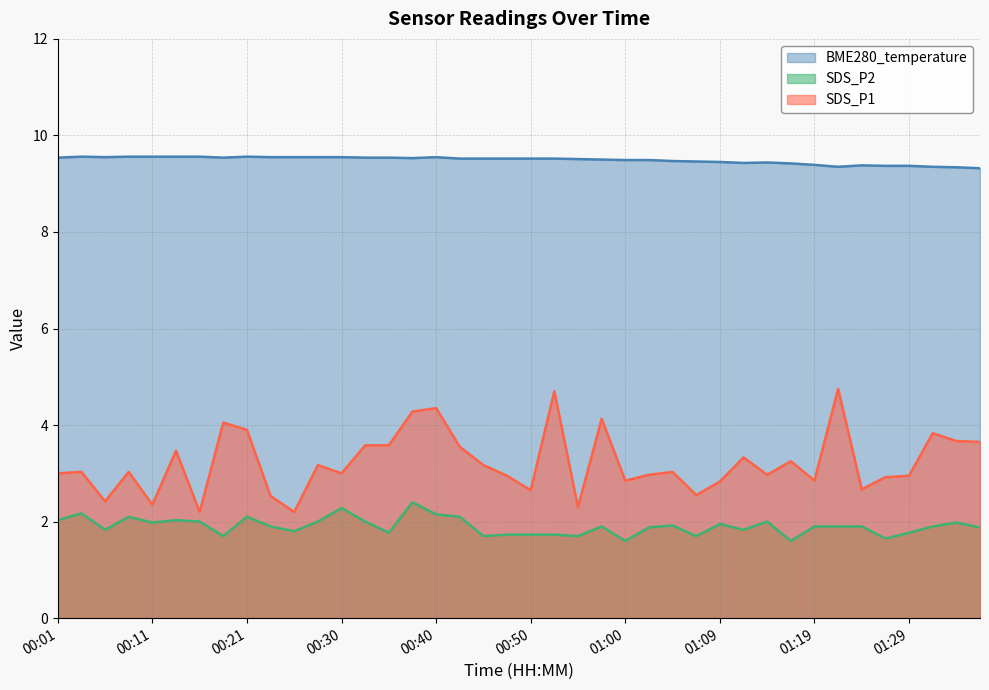

Where is the first local maximum for BME280_temperature?

00:03